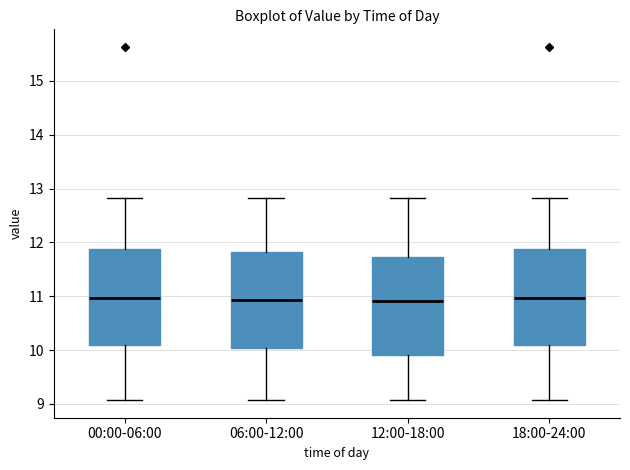

Reading left to right, read every box against the y-axis: the position of its median line, the range the box covers, and the ends of its whiskers. The values are not printed on the chart, so give them approximately, as read against the axis.

00:00-06:00: median 11.0, box 10.1 to 11.9, whiskers 9.1 to 12.8
06:00-12:00: median 10.9, box 10.0 to 11.8, whiskers 9.1 to 12.8
12:00-18:00: median 10.9, box 9.9 to 11.7, whiskers 9.1 to 12.8
18:00-24:00: median 11.0, box 10.1 to 11.9, whiskers 9.1 to 12.8